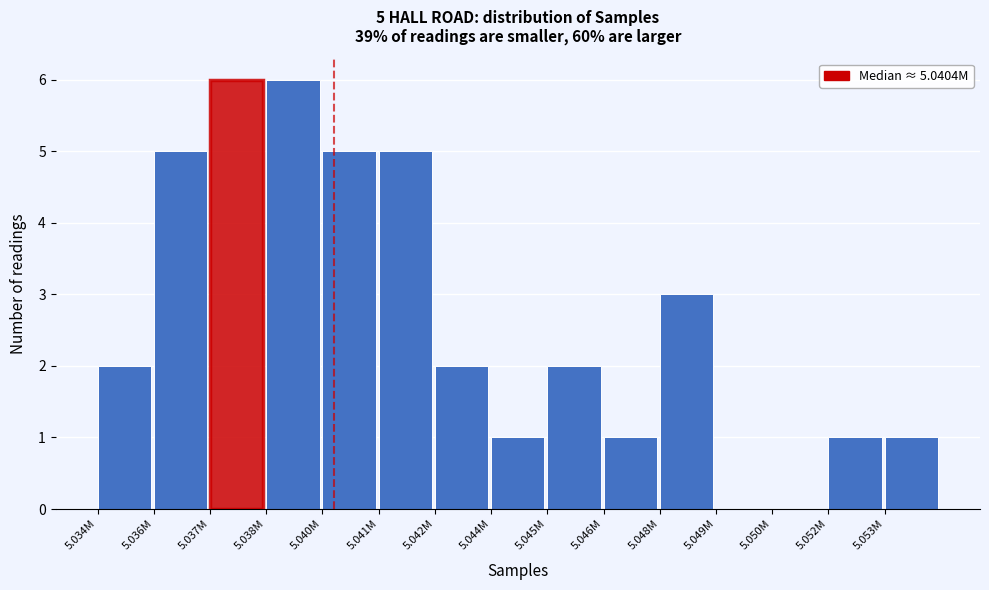

Reading left to right, list all the values displayed in this chart.

5.034M=2	5.036M=5	5.037M=6	5.038M=6	5.040M=5	5.041M=5	5.042M=2	5.044M=1	5.045M=2	5.046M=1	5.048M=3	5.049M=0	5.050M=0	5.052M=1	5.053M=1